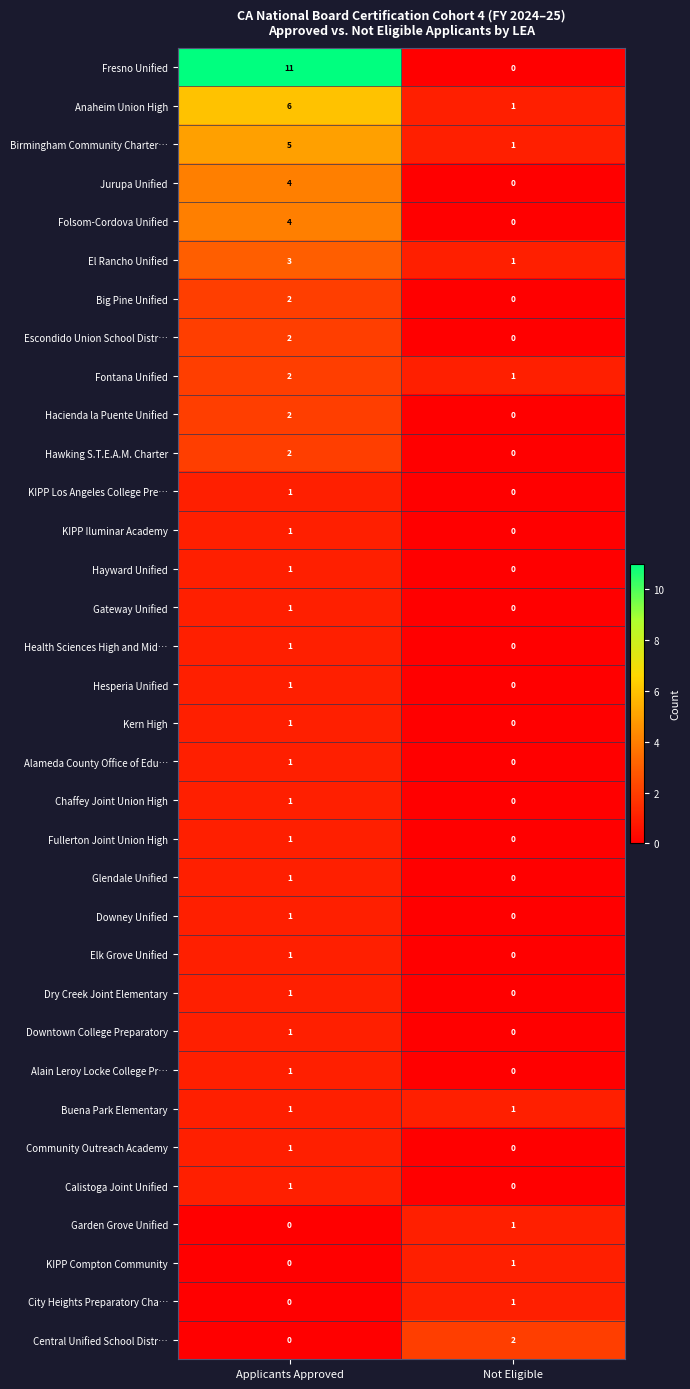

At which category is the sum across all series the highest?

Applicants Approved